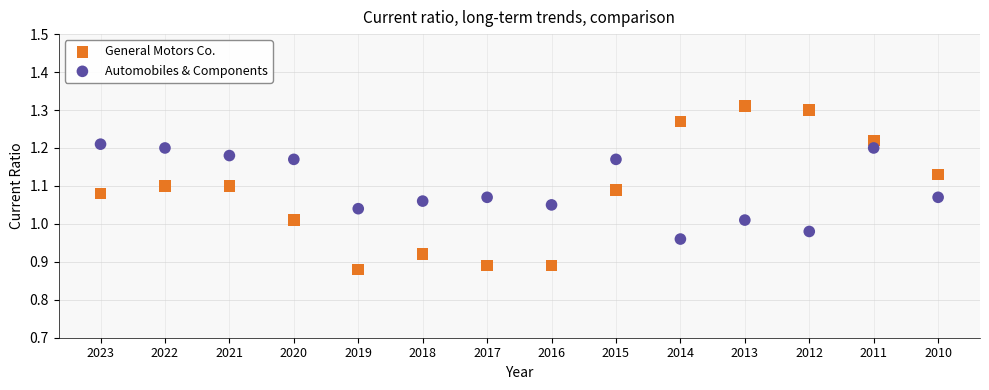

Across all data points, what is the range of Y values (max minus min)?

0.4